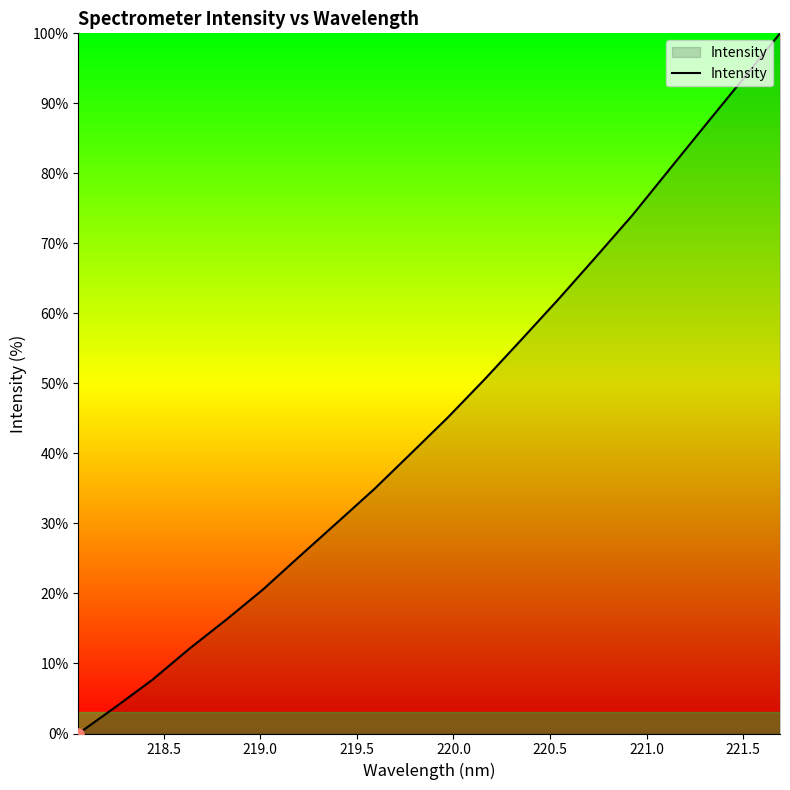

How many lines are shown in the chart?

1